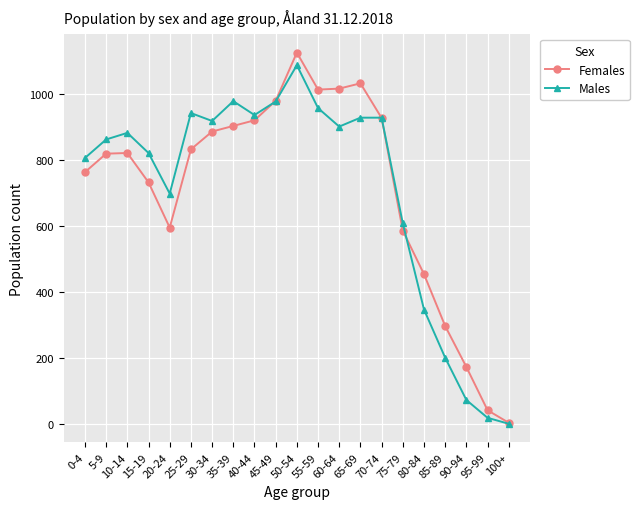

At 35-39, list the series in order from largest to smallest.

Males, Females